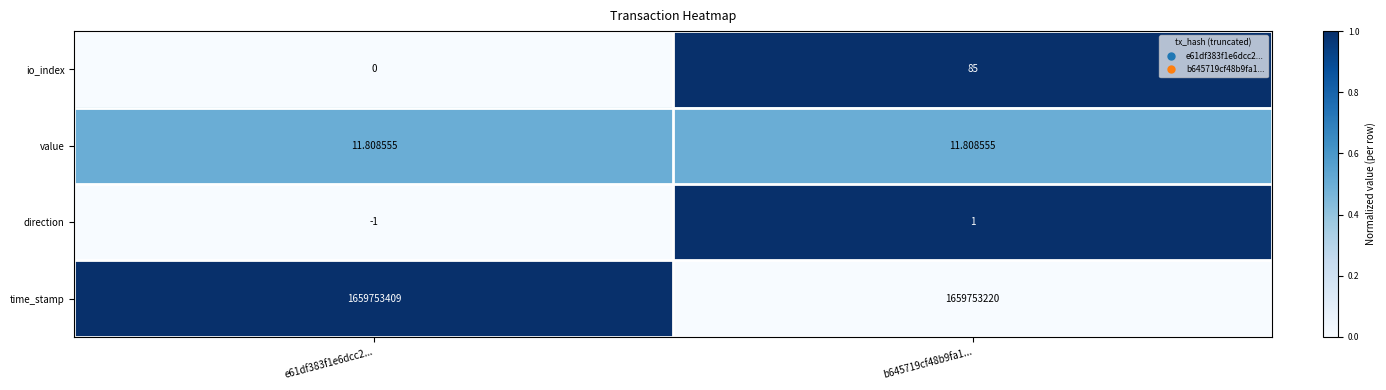

What is the greatest value displayed?

1659753409.0